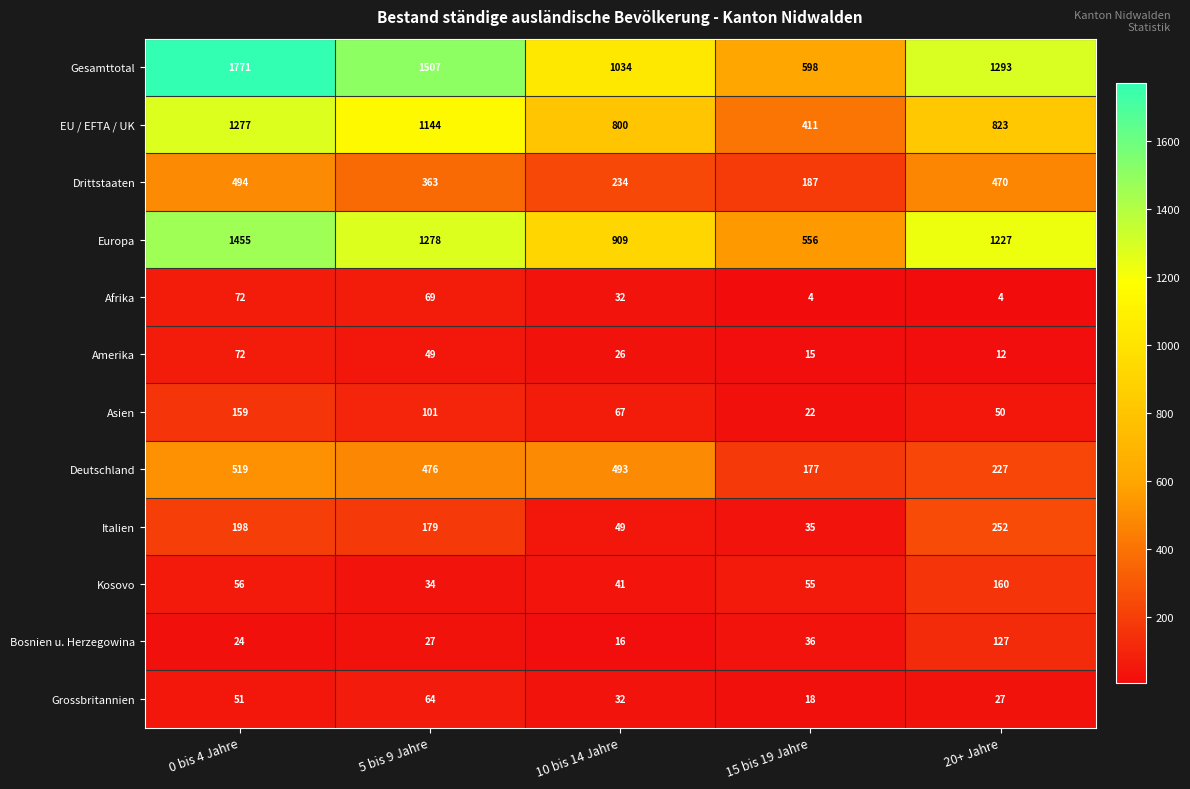

The EU / EFTA / UK series shows 800 at 10 bis 14 Jahre. True or false?

True